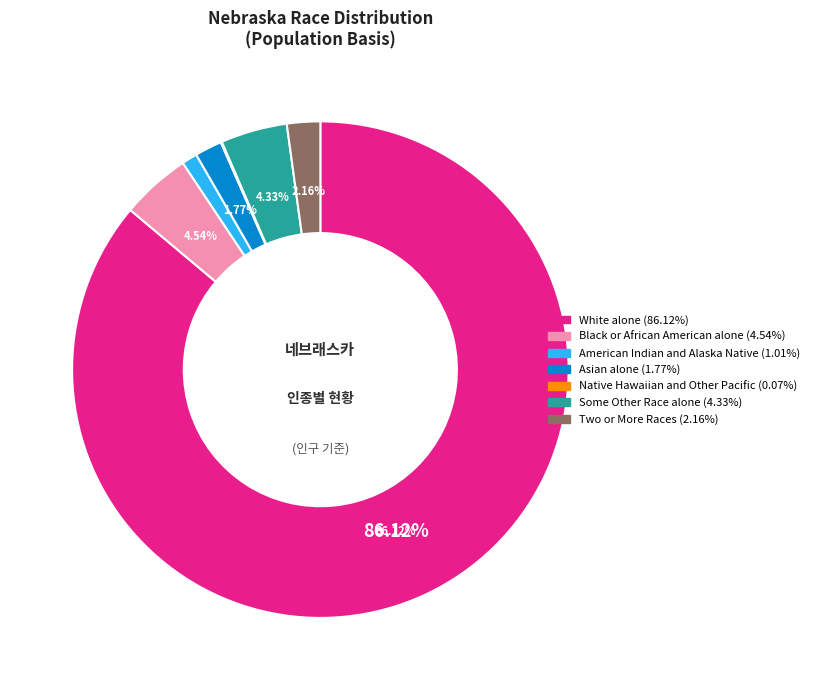

What percentage is the Two or More Races slice, to the nearest percent?

2%